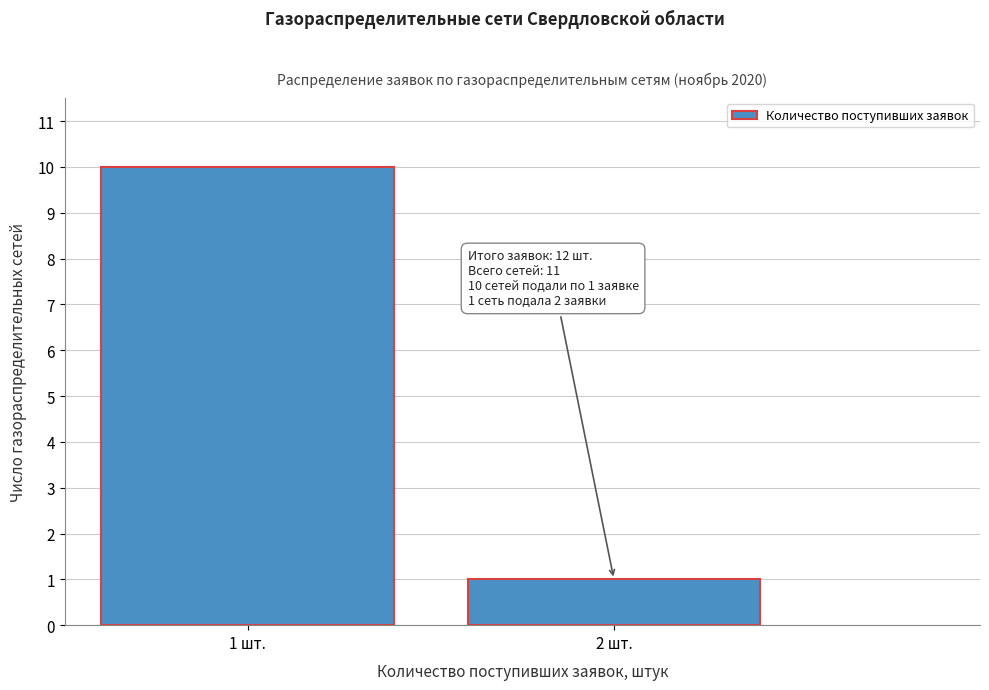

Reading left to right, list all the values displayed in this chart.

10	1